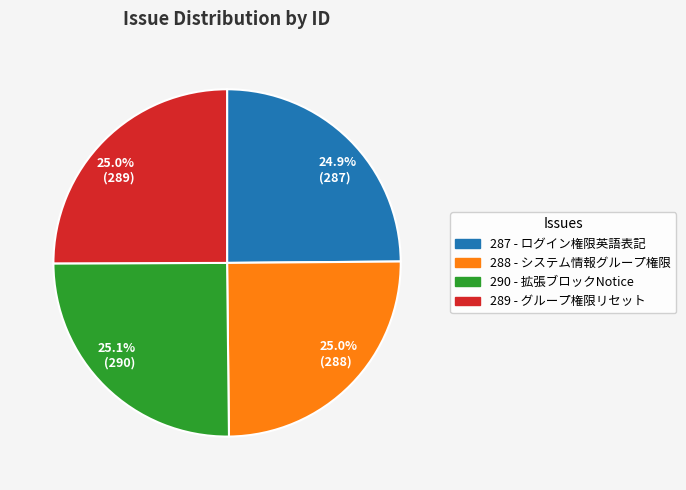

Is there any slice that represents more than half of the pie?

No